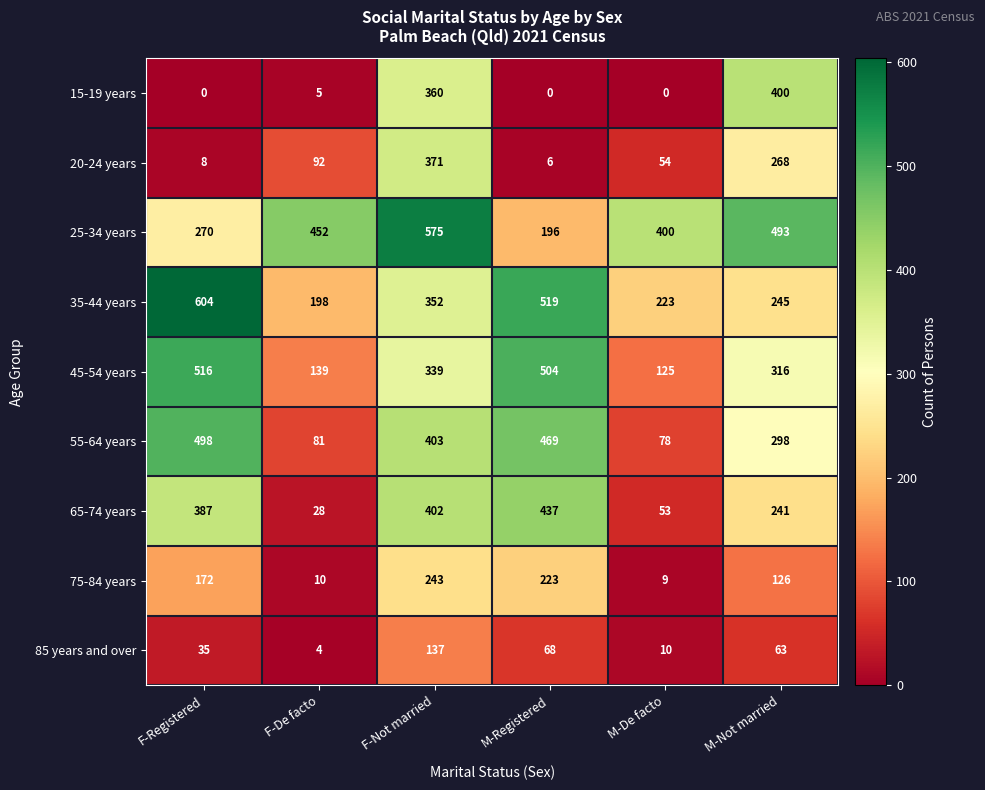

Which series has the largest range (max minus min)?

55-64 years